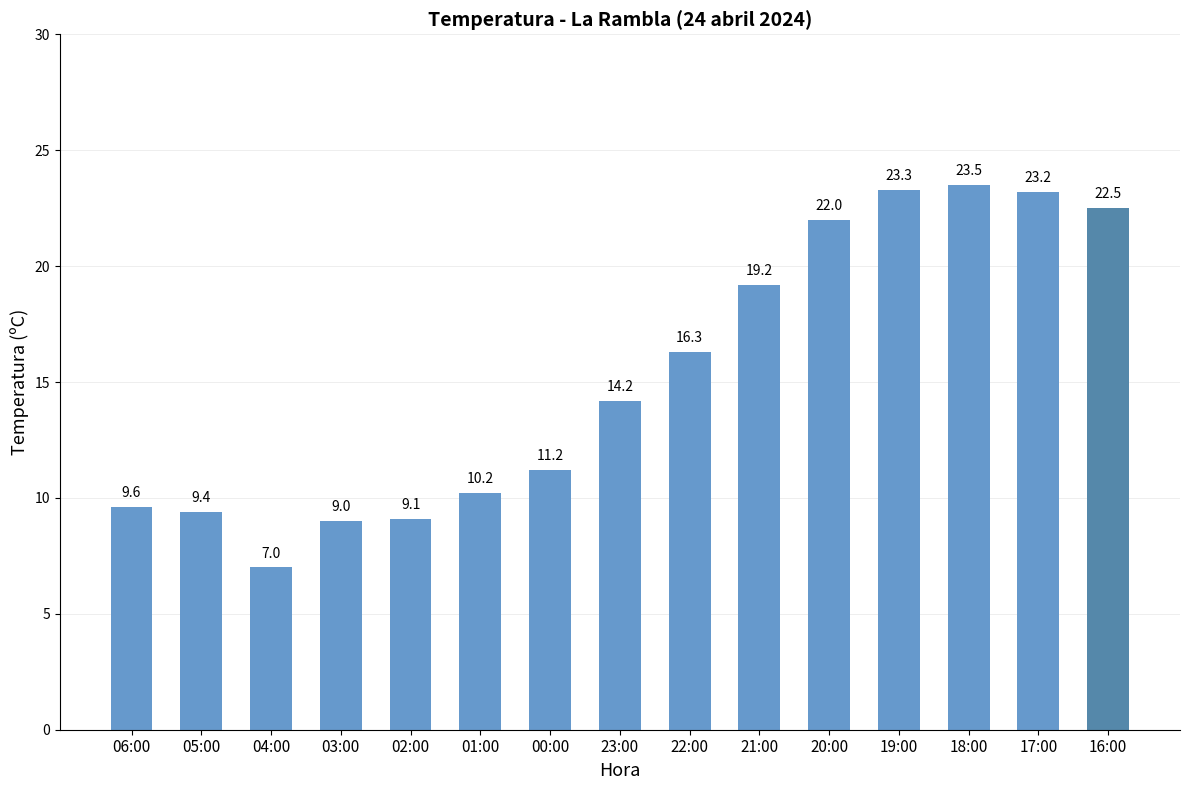

List the labels in order of value, smallest first.

04:00, 03:00, 02:00, 05:00, 06:00, 01:00, 00:00, 23:00, 22:00, 21:00, 20:00, 16:00, 17:00, 19:00, 18:00